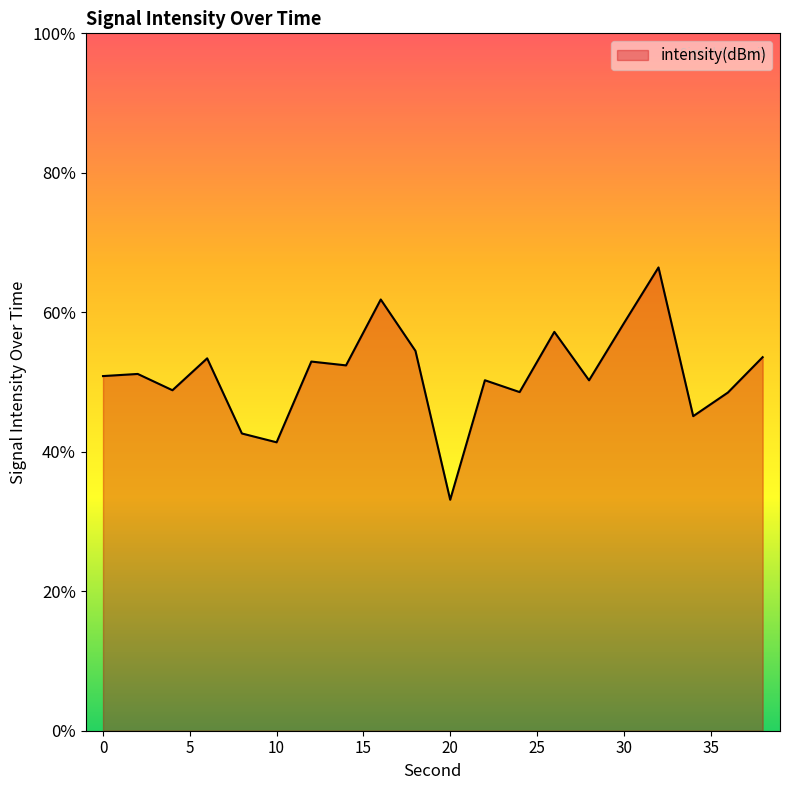

Does the chart display data point markers on the line(s)?

No